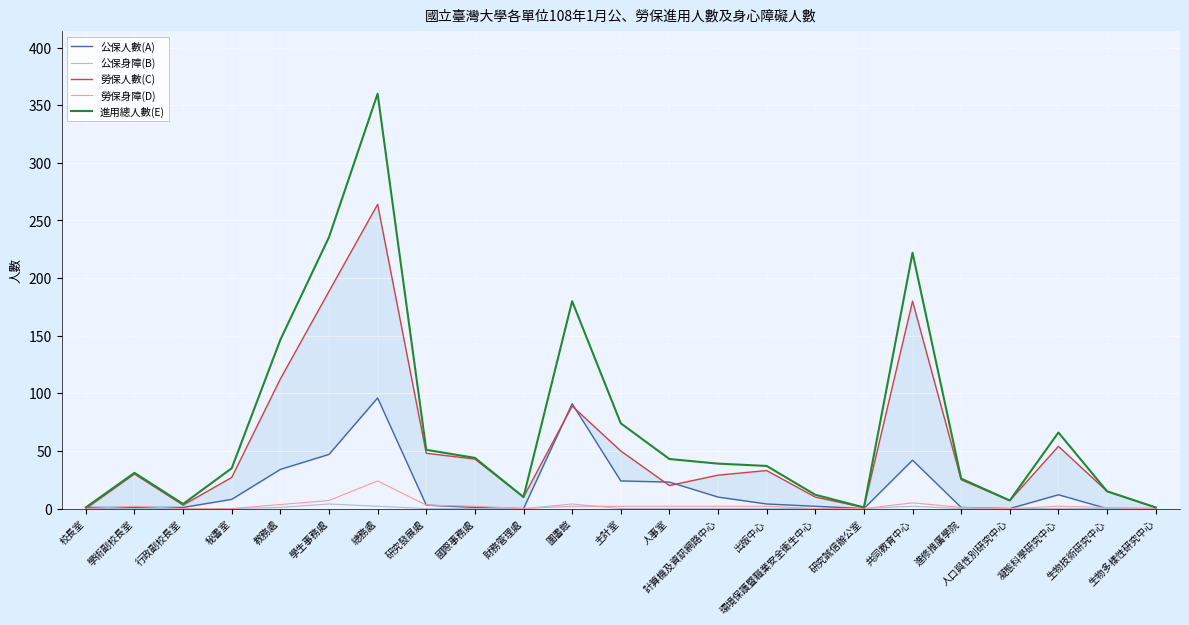

At how many categories does at least one series exceed 264?

1